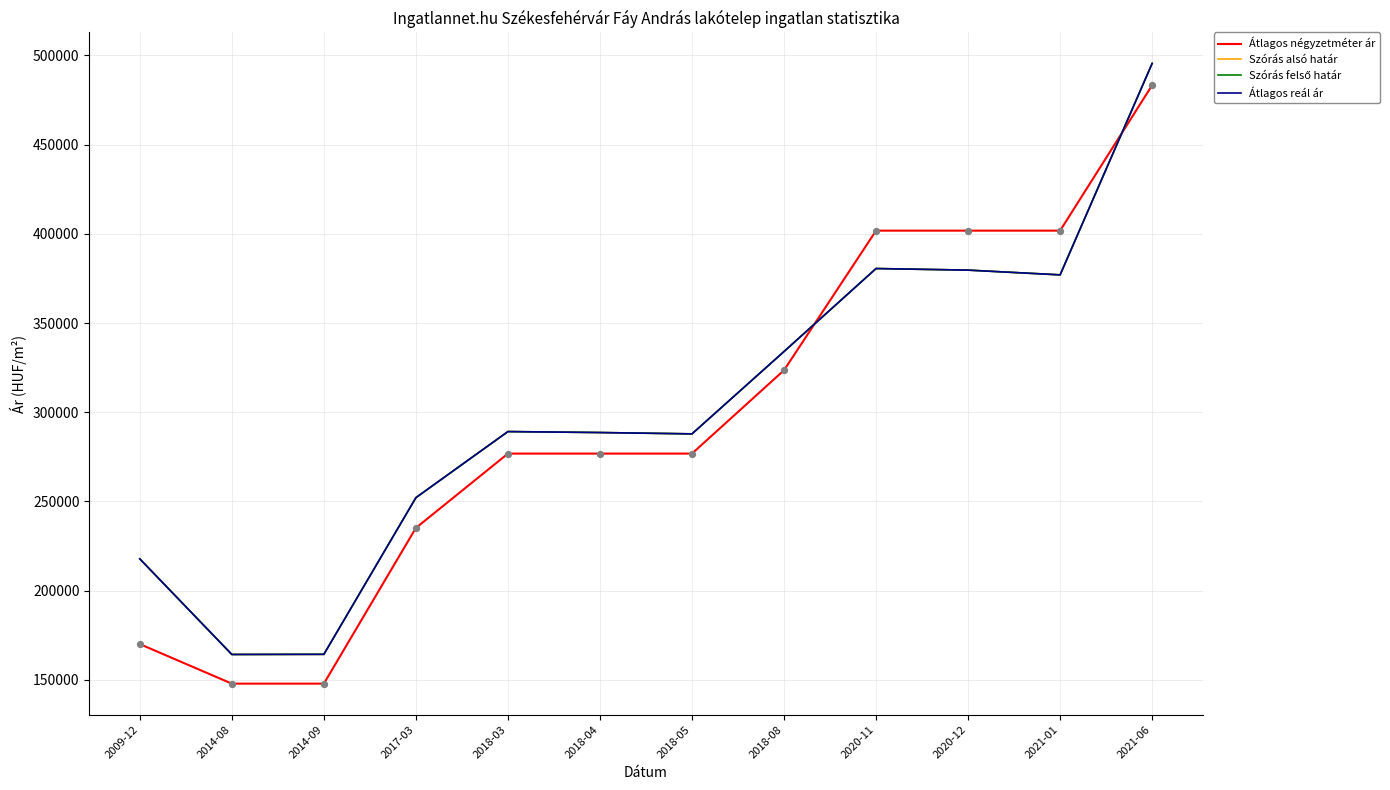

Is the value of Szórás alsó határ at 2021-06 greater than the value of Szórás felső határ at 2020-11?

Yes